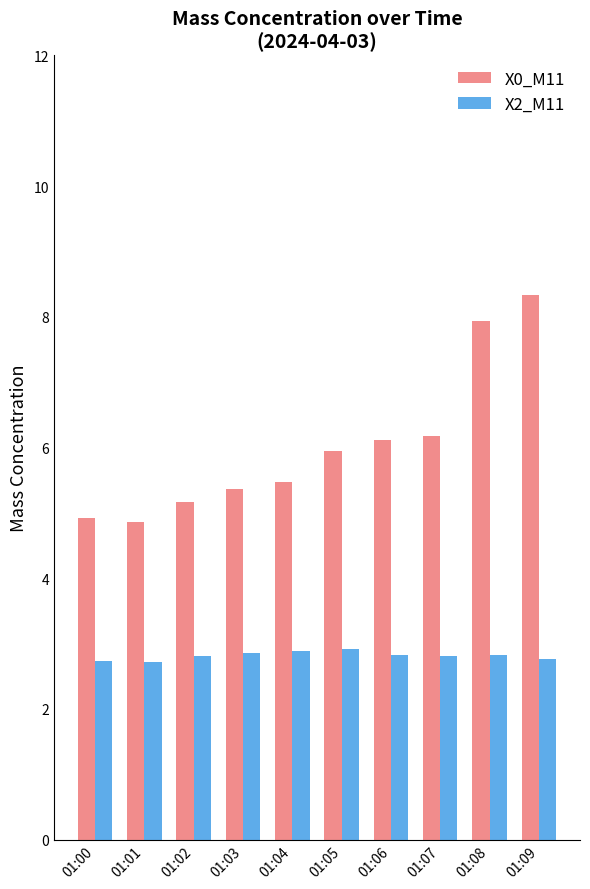

Does the chart contain stacked bars?

No